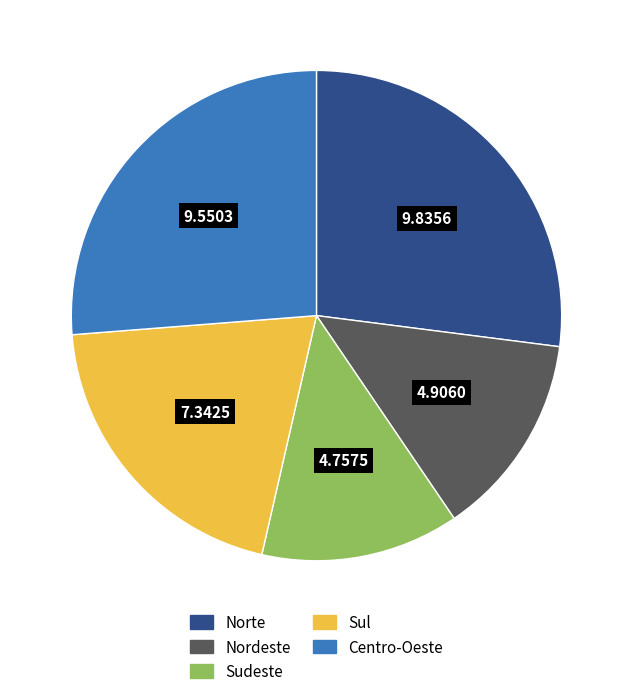

True or false: Norte accounts for 18% of the total.

False